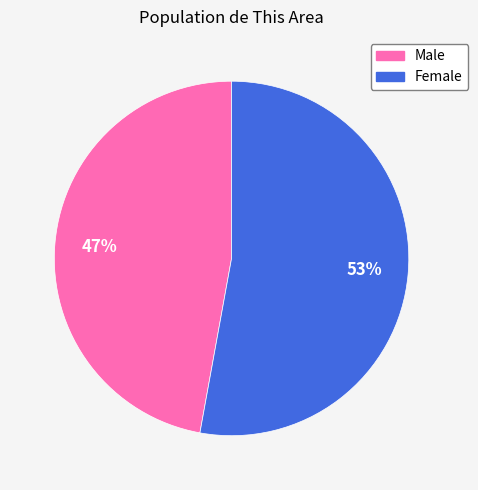

True or false: Female accounts for 44% of the total.

False